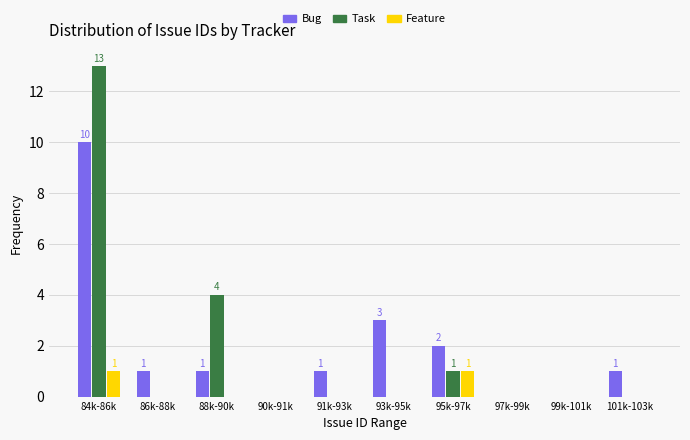

Reading right to left, list all the values displayed in this chart.

Bug: 101k-103k=1	99k-101k=0	97k-99k=0	95k-97k=2	93k-95k=3	91k-93k=1	90k-91k=0	88k-90k=1	86k-88k=1	84k-86k=10
Task: 101k-103k=0	99k-101k=0	97k-99k=0	95k-97k=1	93k-95k=0	91k-93k=0	90k-91k=0	88k-90k=4	86k-88k=0	84k-86k=13
Feature: 101k-103k=0	99k-101k=0	97k-99k=0	95k-97k=1	93k-95k=0	91k-93k=0	90k-91k=0	88k-90k=0	86k-88k=0	84k-86k=1